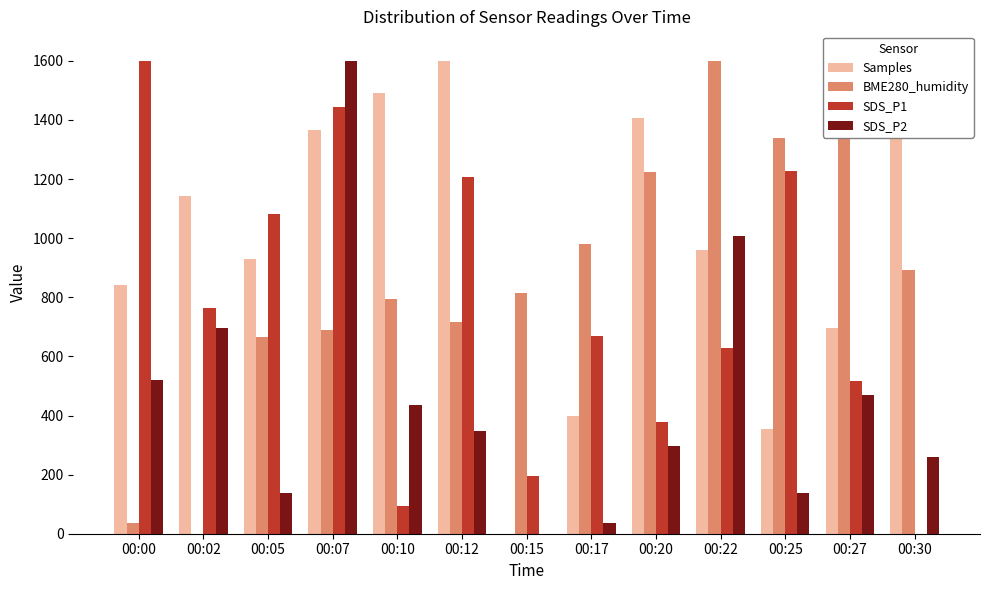

What is the greatest value displayed?

1600.0